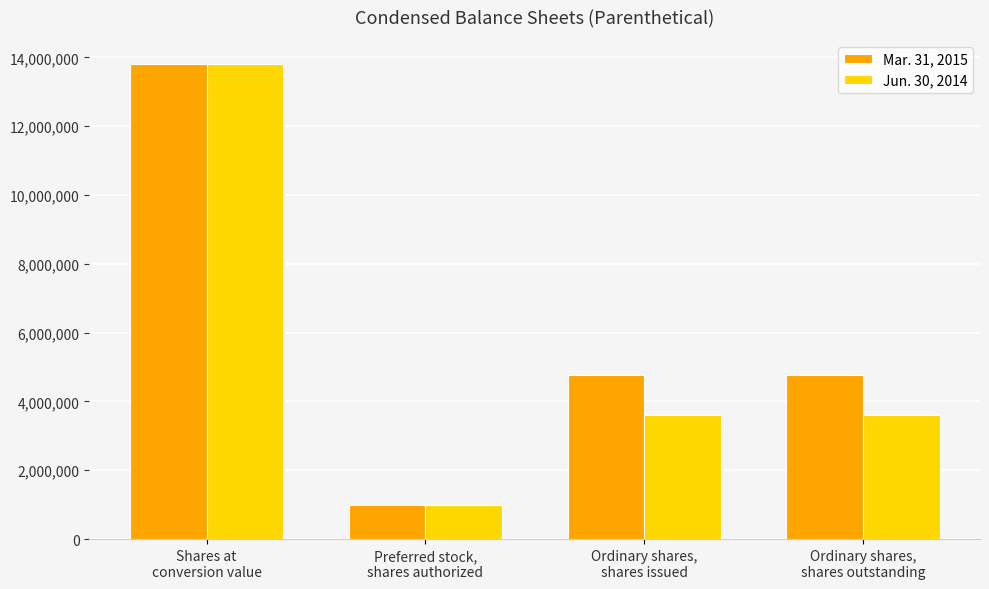

List the series in order of their overall mean, lowest first.

Jun. 30, 2014, Mar. 31, 2015